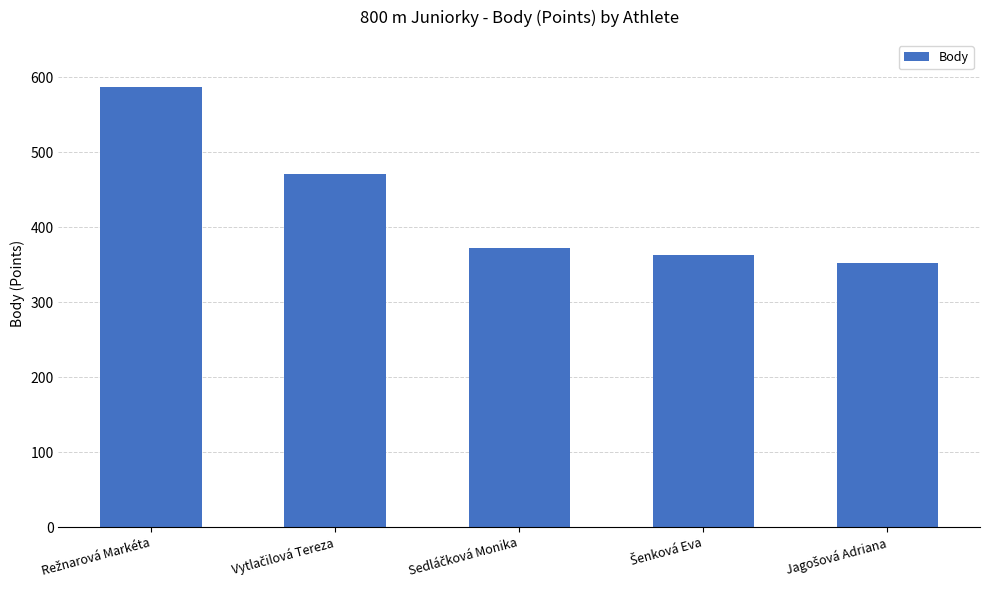

What is the average value?

429